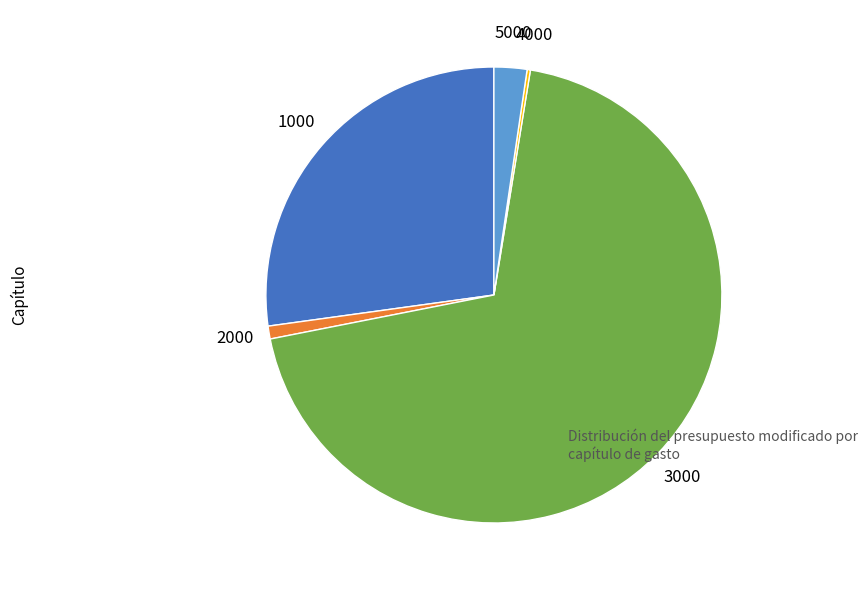

Is there a majority slice in this chart?

Yes